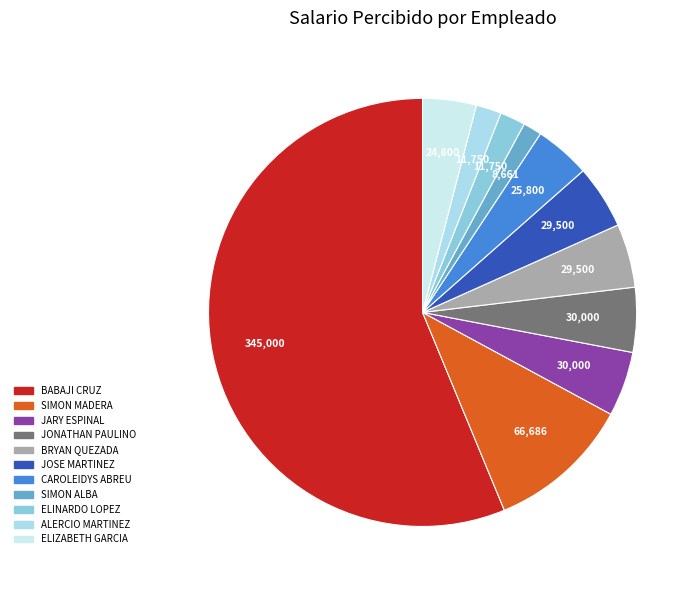

Which category accounts for the majority?

BABAJI CRUZ